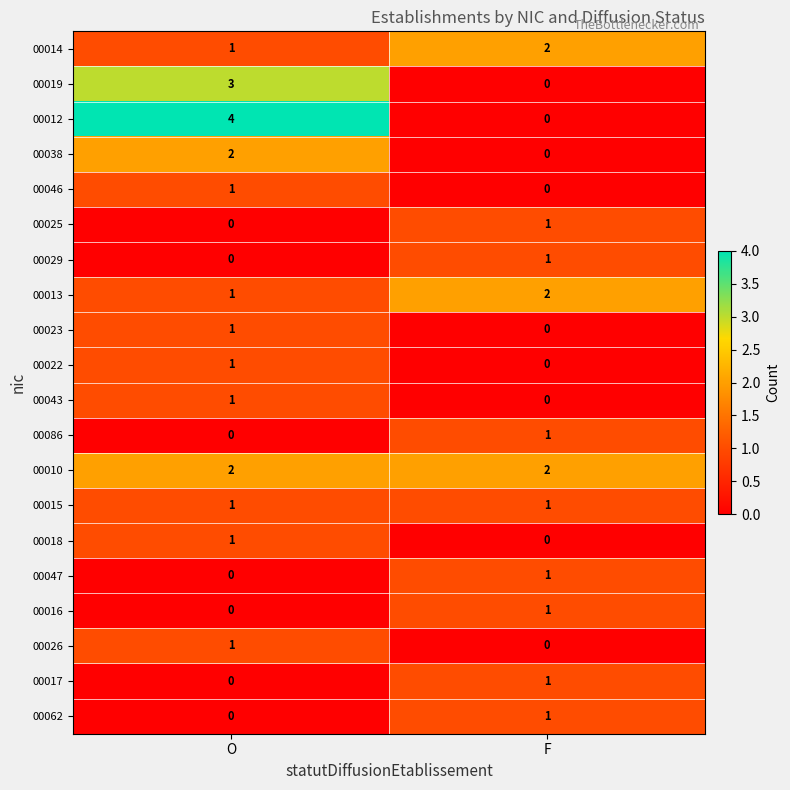

True or false: 00017 has a value of 1 at F.

True